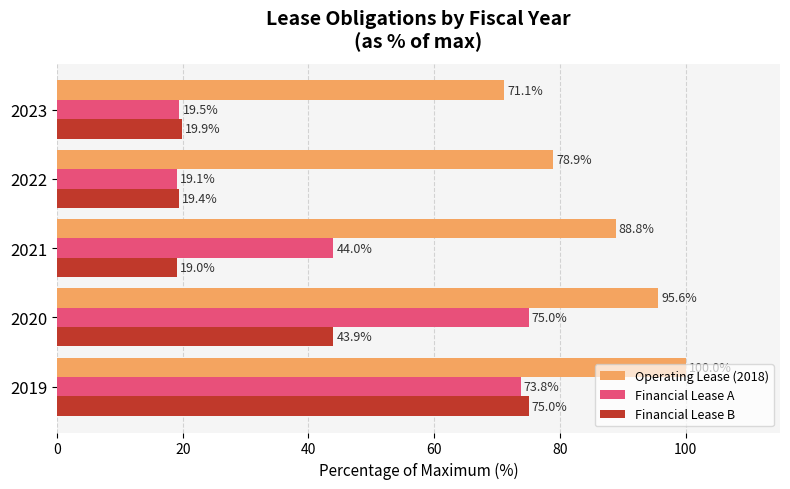

How many series are shown in this chart?

3